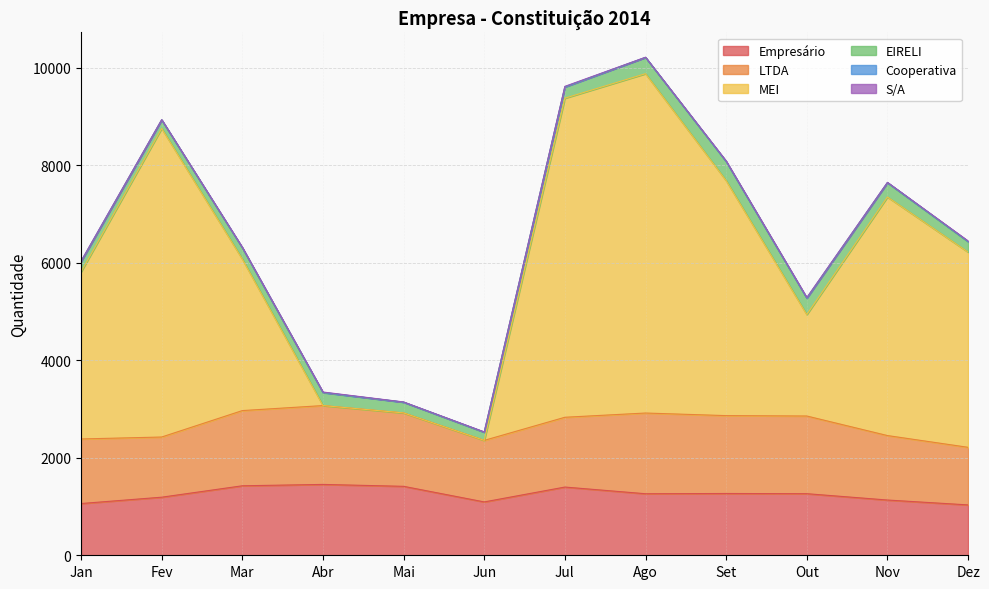

What is the average value of the Cooperativa series?

5